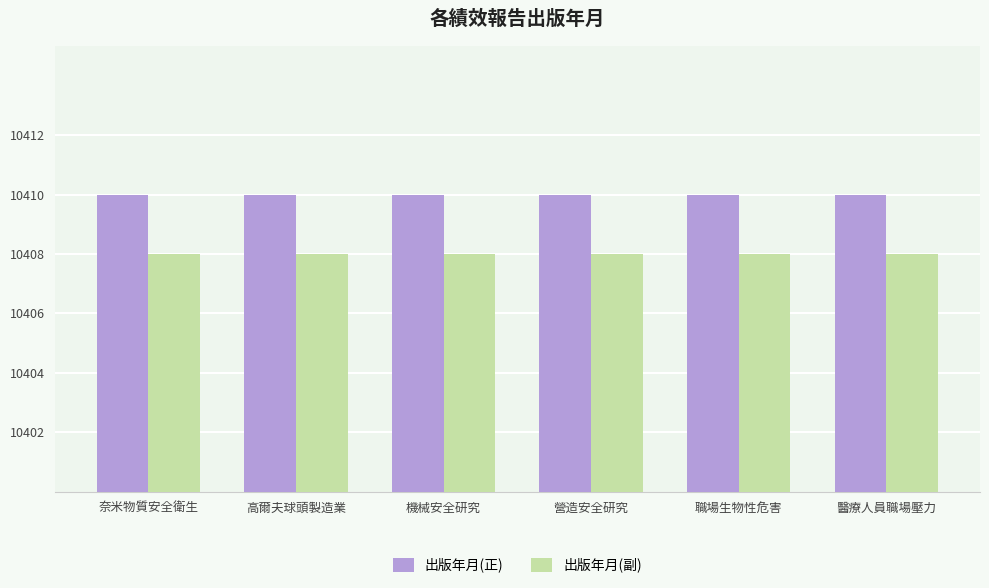

What is the total value across all series at 高爾夫球頭製造業?

20818